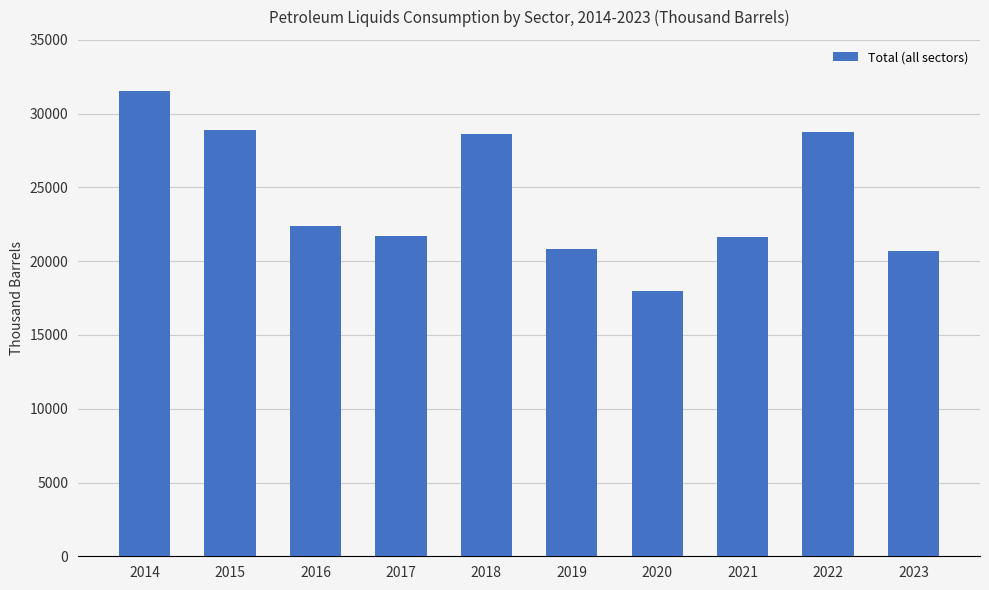

How many series are shown in this chart?

1